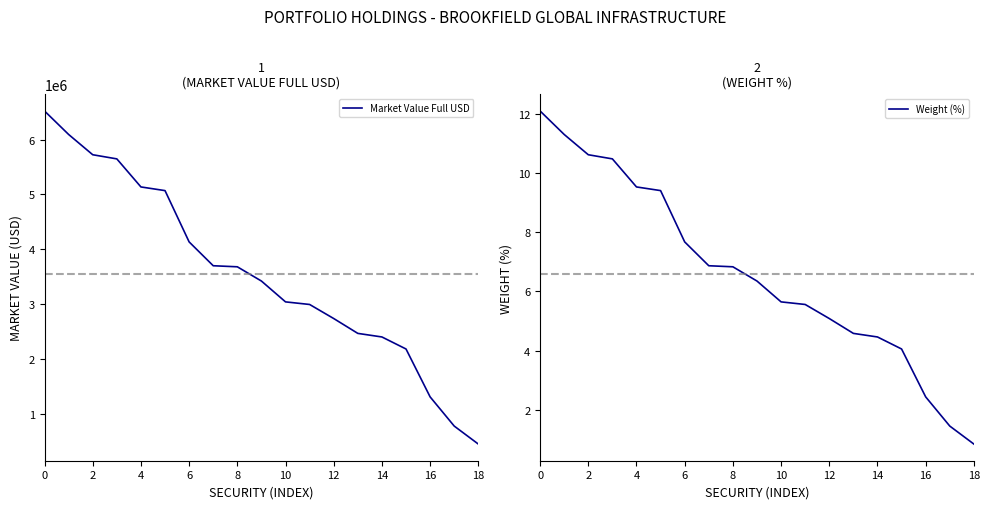

Which series has the largest range (max minus min)?

Market Value Full USD